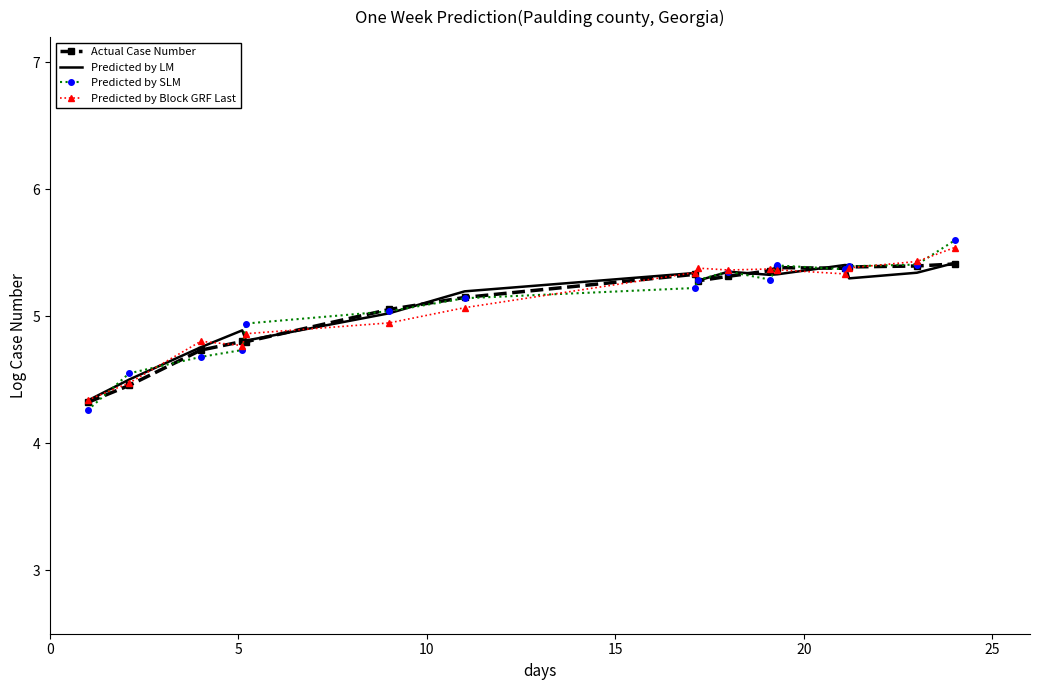

At how many categories does at least one series exceed 5?

11